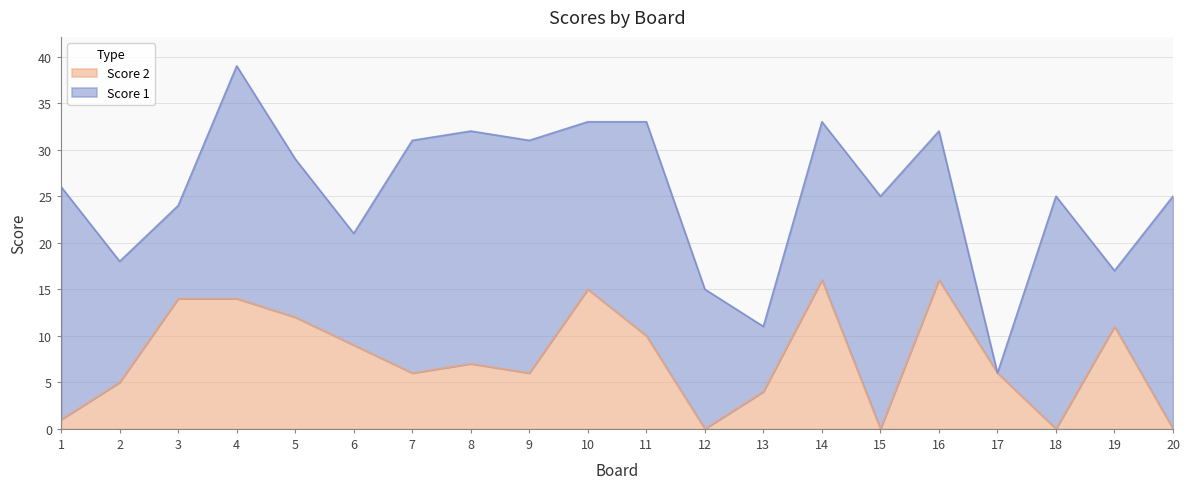

List the labels in order of value, largest first.

14, 16, 10, 3, 4, 5, 19, 11, 6, 8, 7, 9, 17, 2, 13, 1, 12, 15, 18, 20